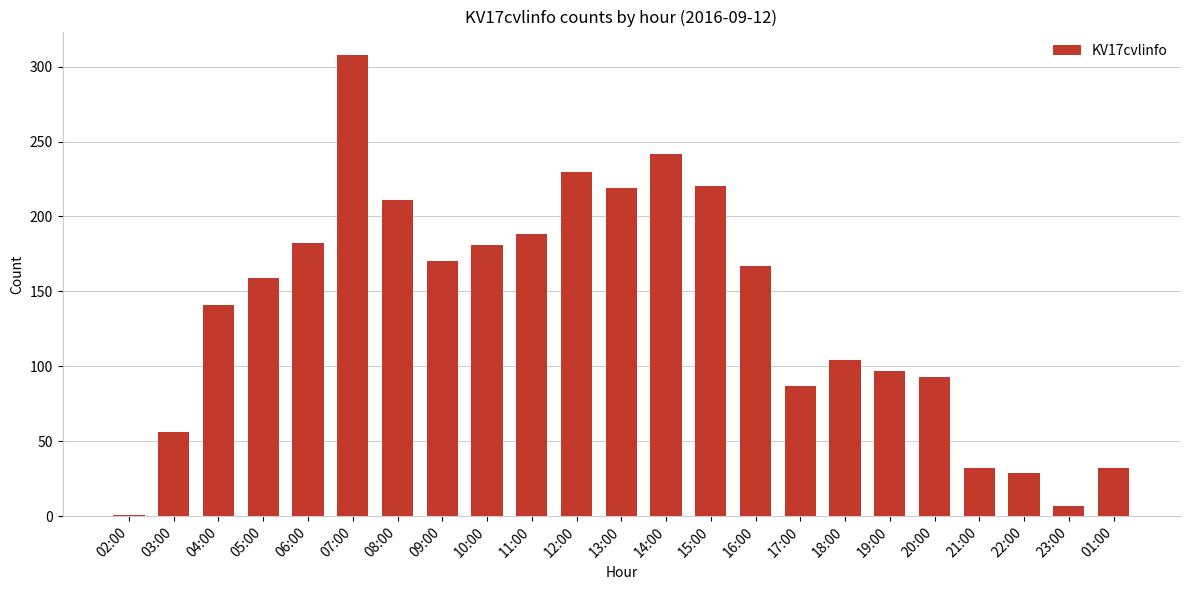

How many categories are shown in the chart?

23